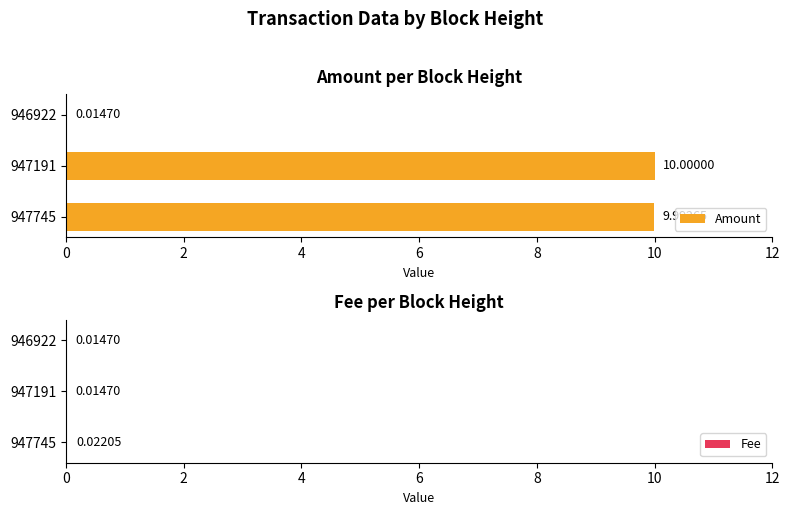

What is the sum of all Amount values?

20.0